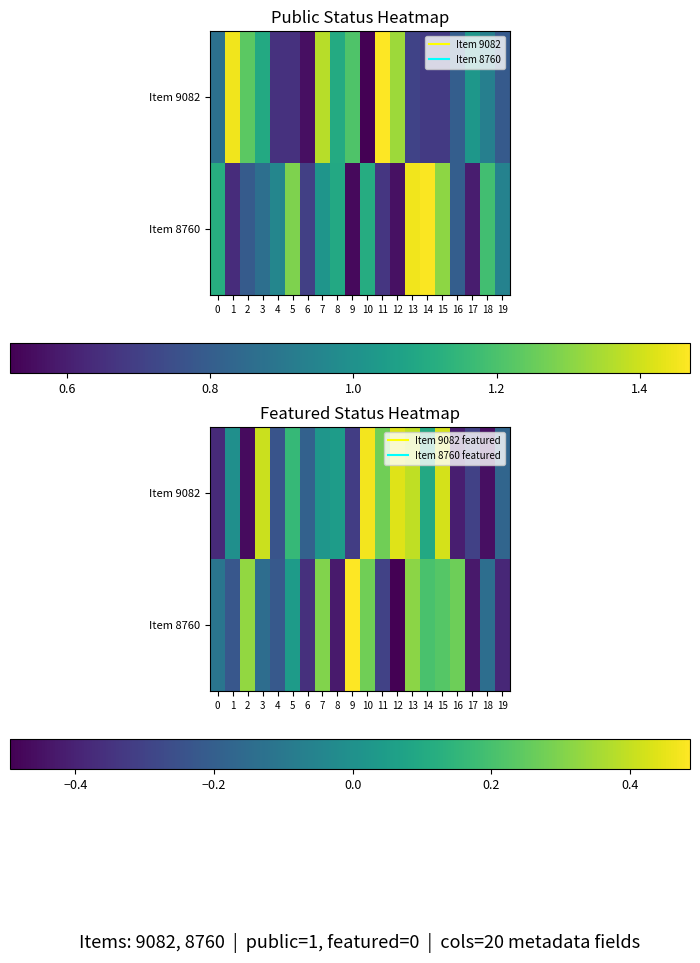

At which category does the chart reach its minimum across all series?

12